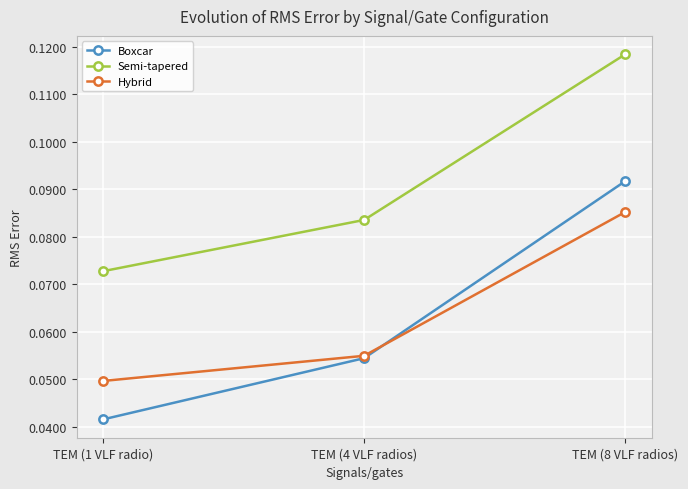

Which series has the largest range (max minus min)?

Boxcar